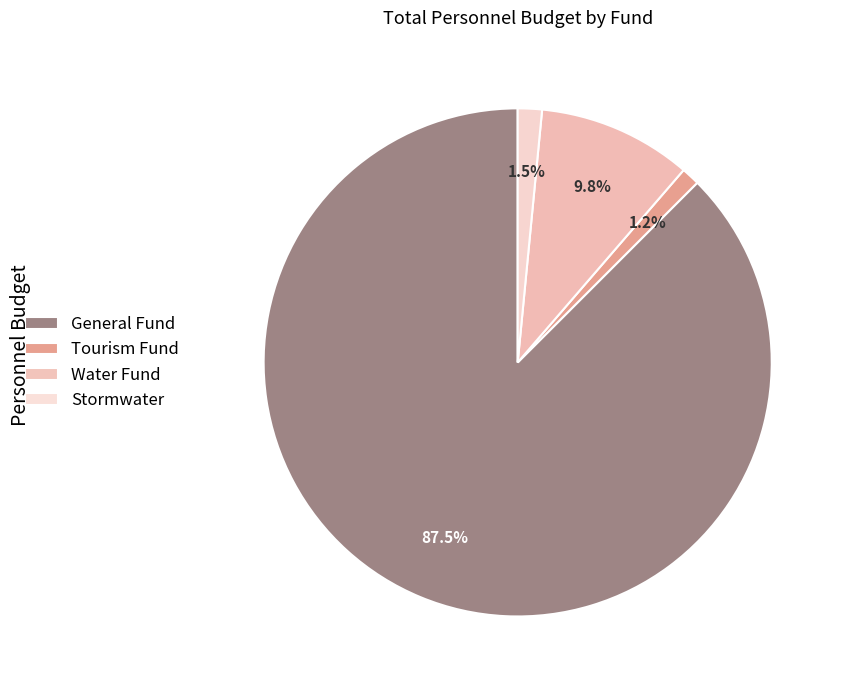

What is the ratio of the value at Water Fund to the value at Stormwater?

6.4